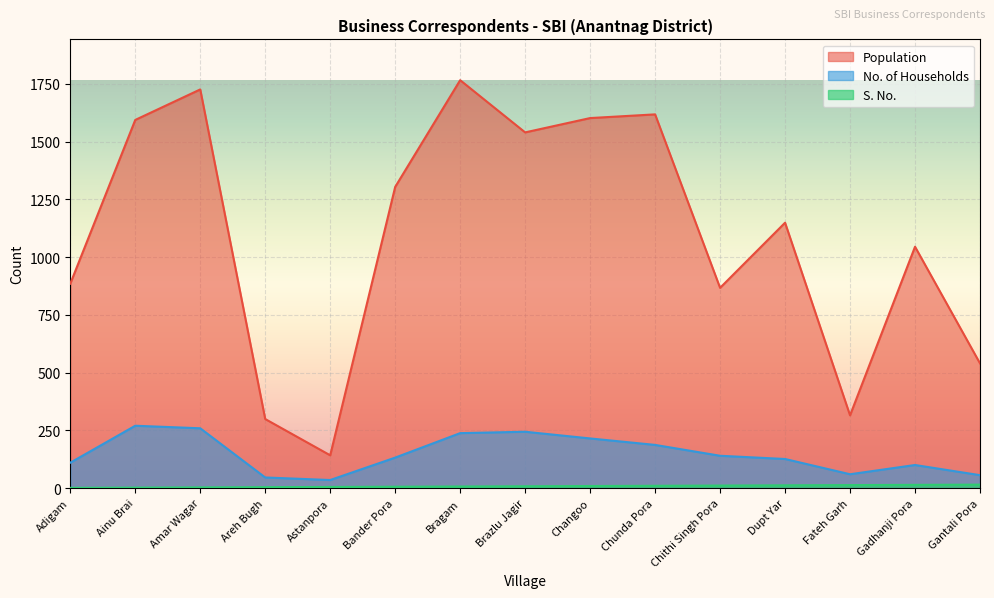

What position from the right is Brazlu Jagir?

8